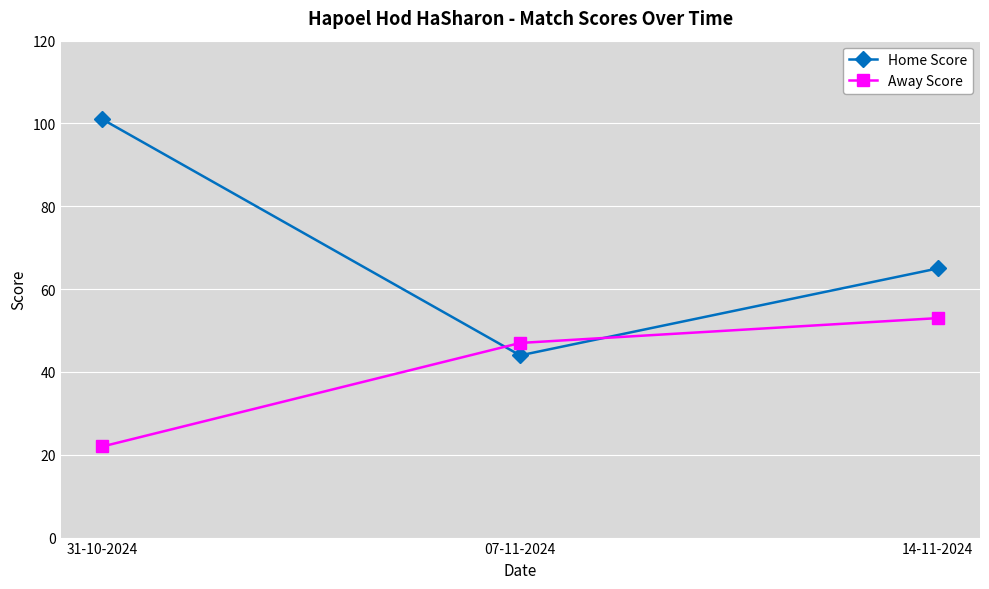

Is the value of Home Score at 07-11-2024 greater than the value of Away Score at 07-11-2024?

No